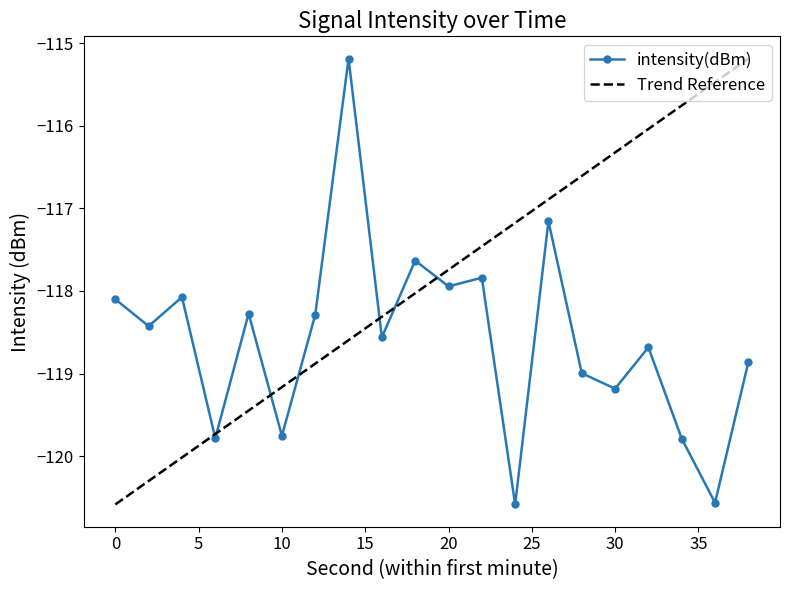

What is the smallest value displayed?

-120.6